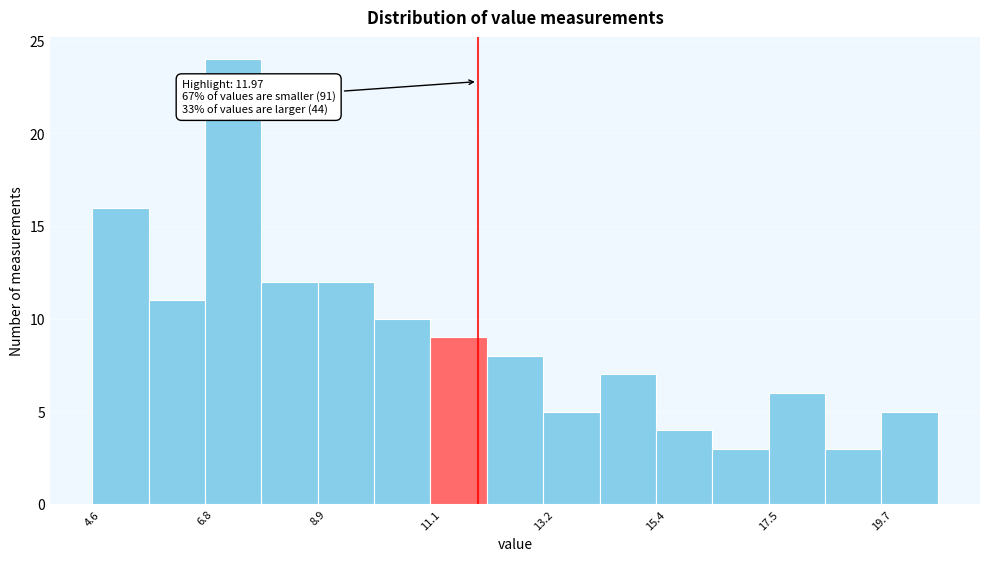

Around what value on the x-axis is the tallest bar? Give the approximate position of its centre, as read against the axis.

7.5